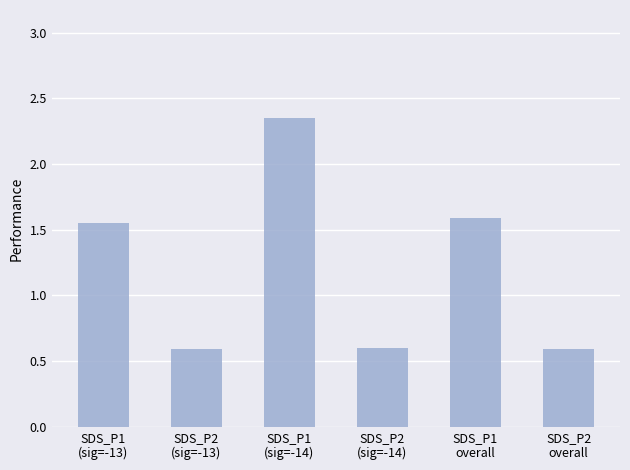

At which label does the data first exceed 1?

SDS_P1
(sig=-13)